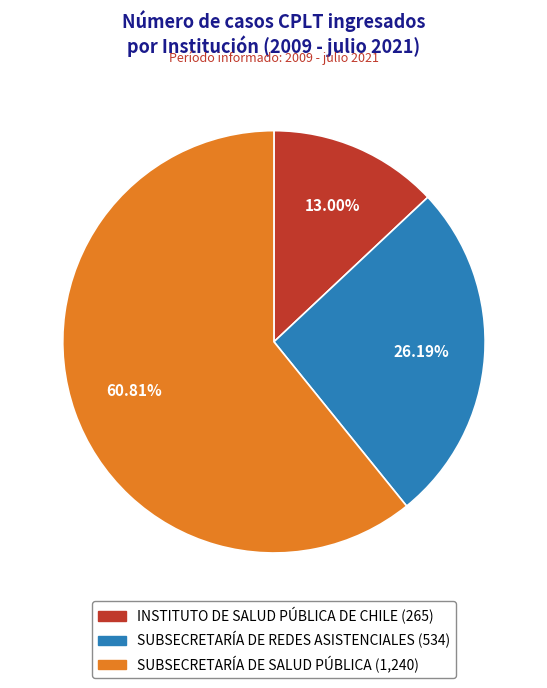

What portion of the pie excludes INSTITUTO DE SALUD PÚBLICA DE CHILE?

87.0%